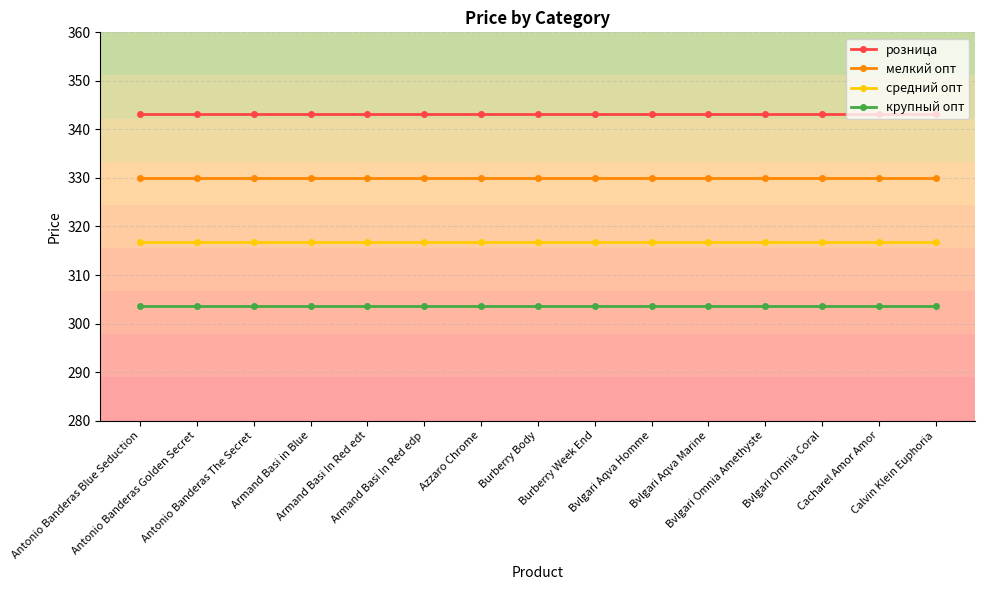

How many series are shown in this chart?

4